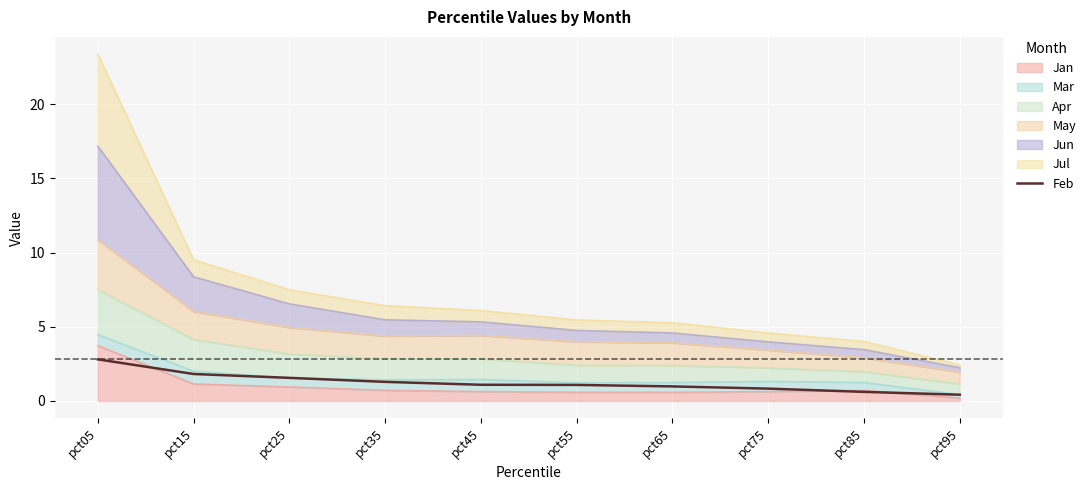

What is the smallest value displayed?

0.4